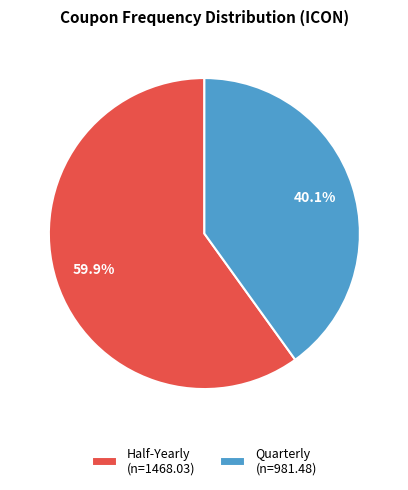

What is the total percentage of Quarterly (n=981.48) and Half-Yearly (n=1468.03)?

100.0%